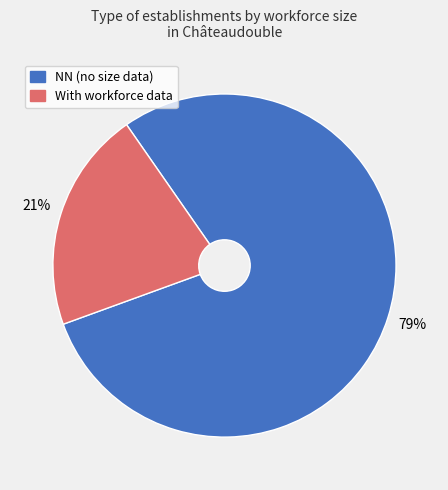

Does any single category account for the majority?

Yes